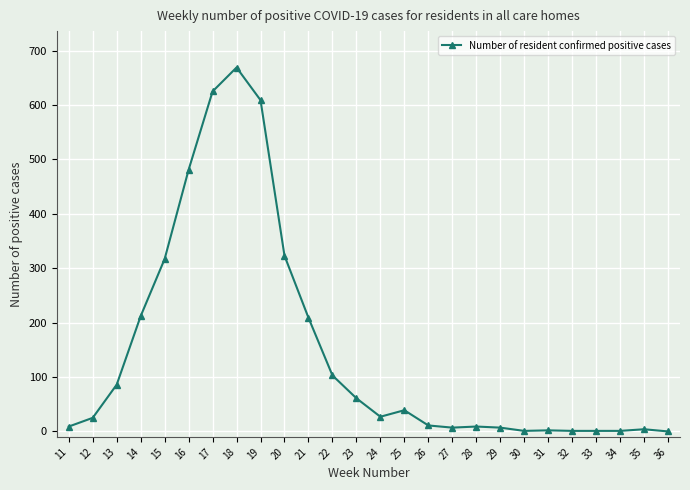

At which label is the value closest to 334?

20